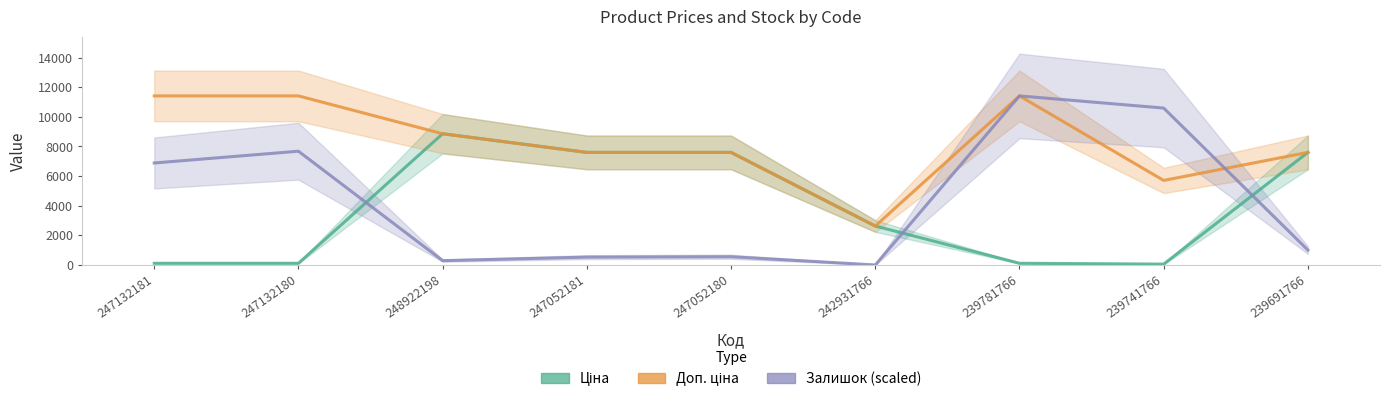

Which series has the widest spread of values?

Залишок